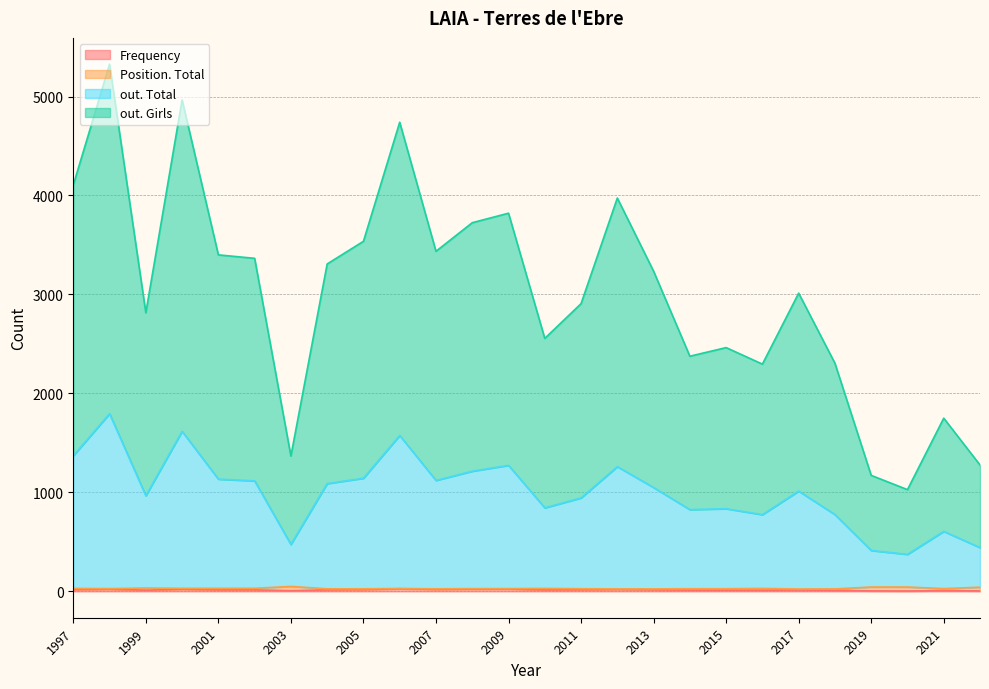

How many lines are shown in the chart?

4